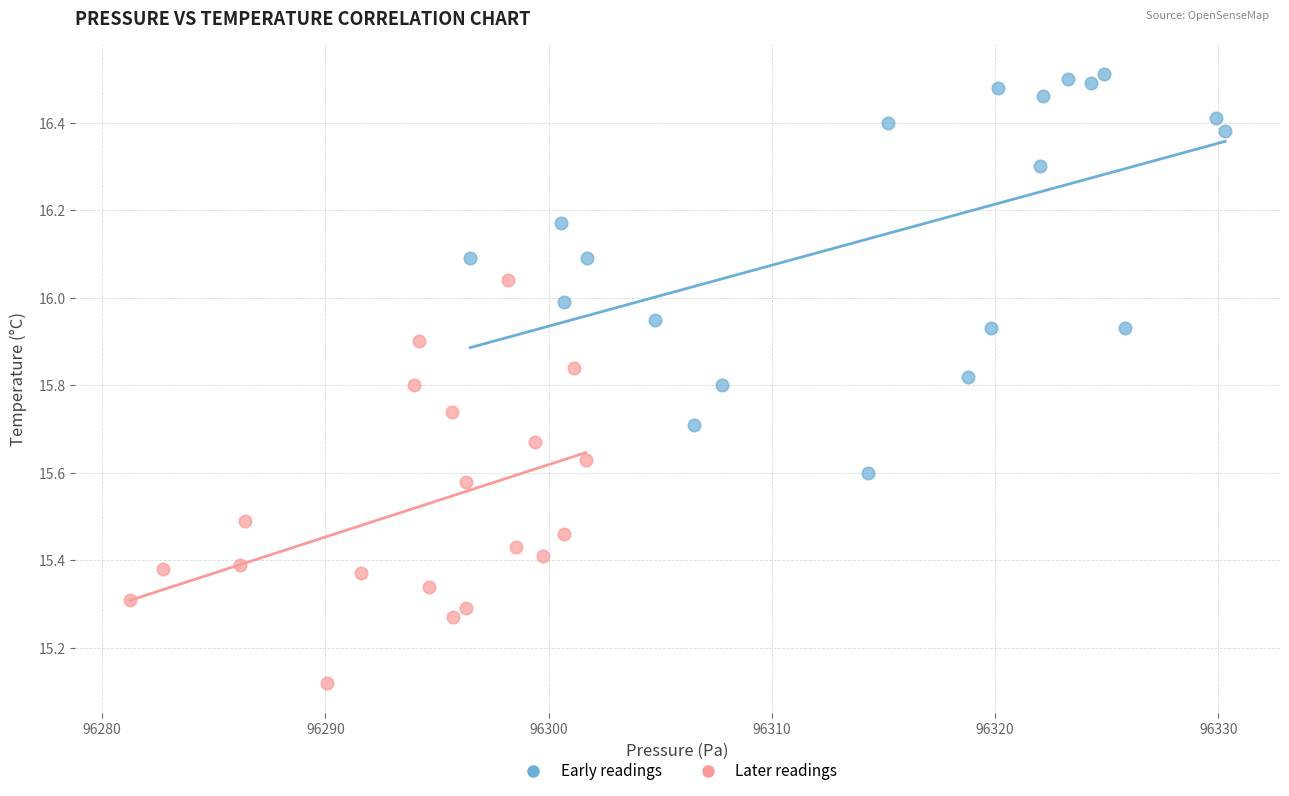

Which series reaches the minimum Y coordinate?

Later readings